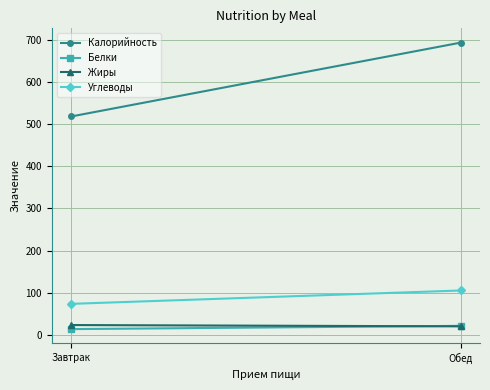

At which category does the chart reach its peak across all series?

Обед